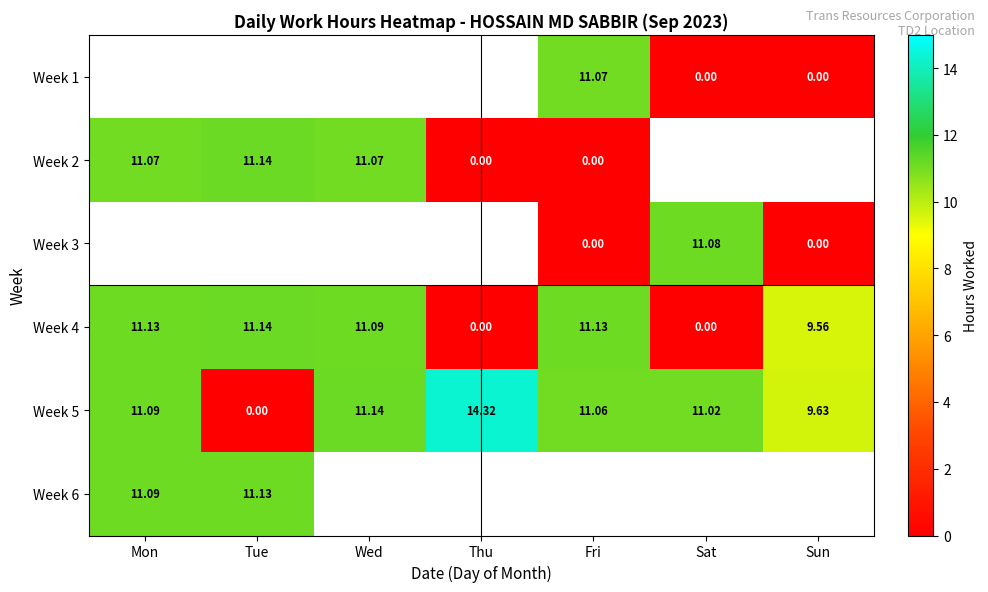

True or false: Week 5 has a value of 11.1 at Fri.

True